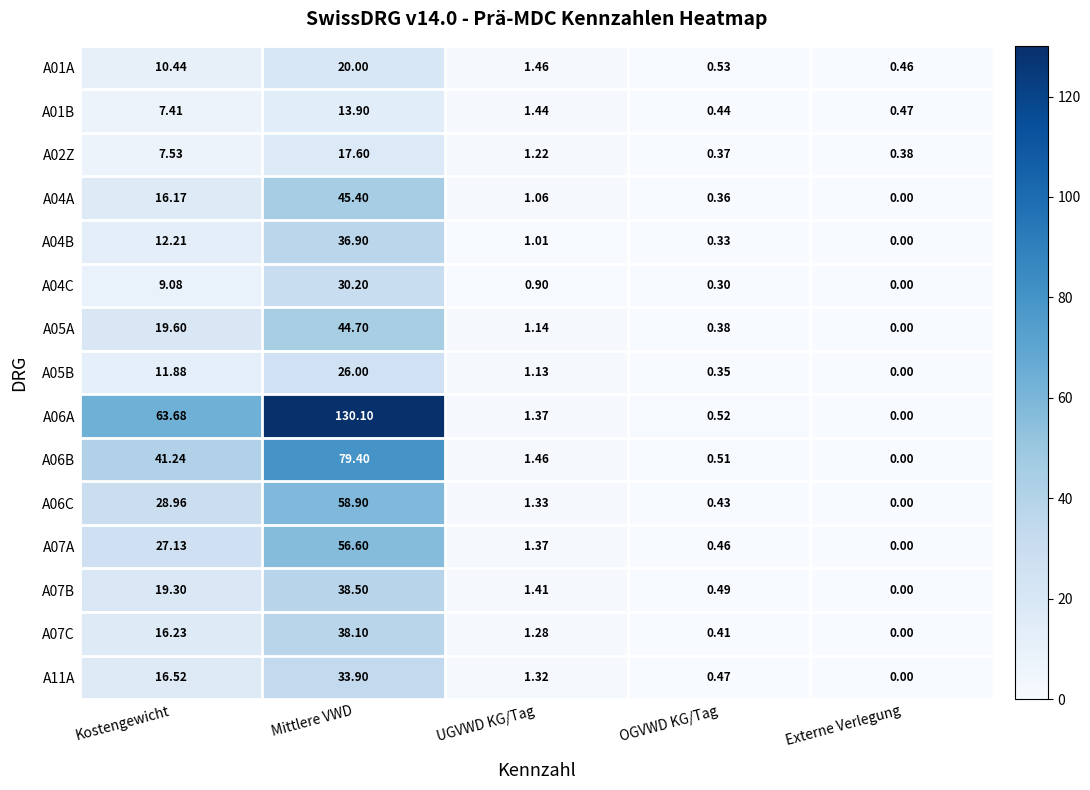

At which category is the sum across all series the highest?

Mittlere VWD